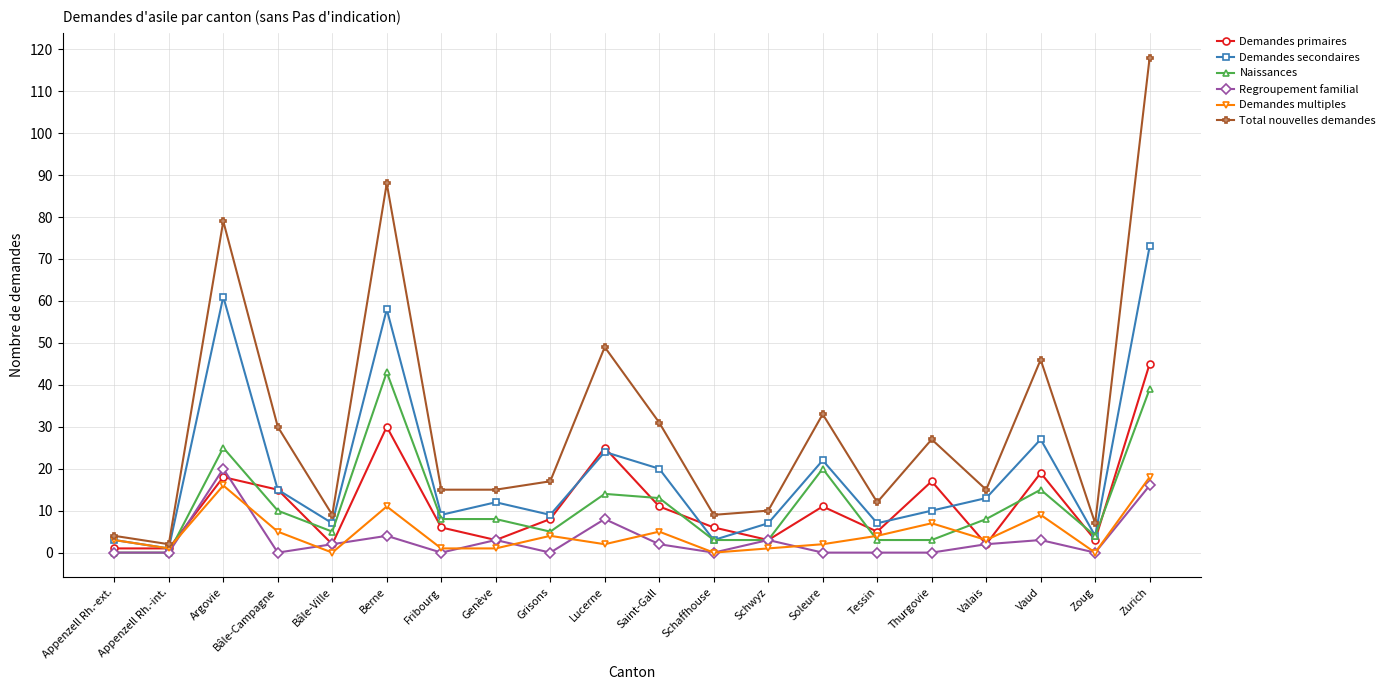

How many lines are shown in the chart?

6